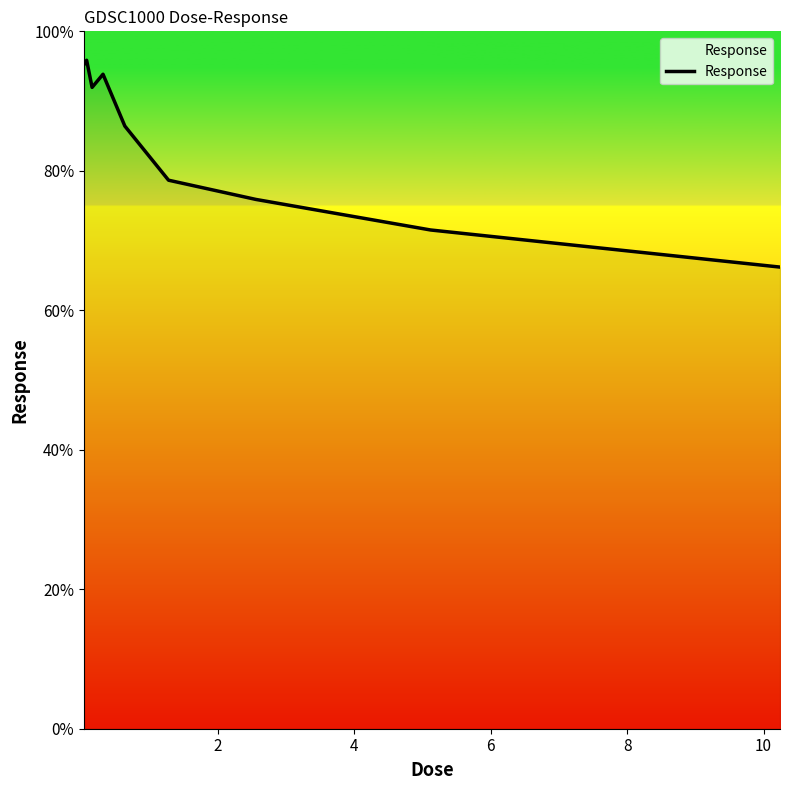

How many series are shown in this chart?

1